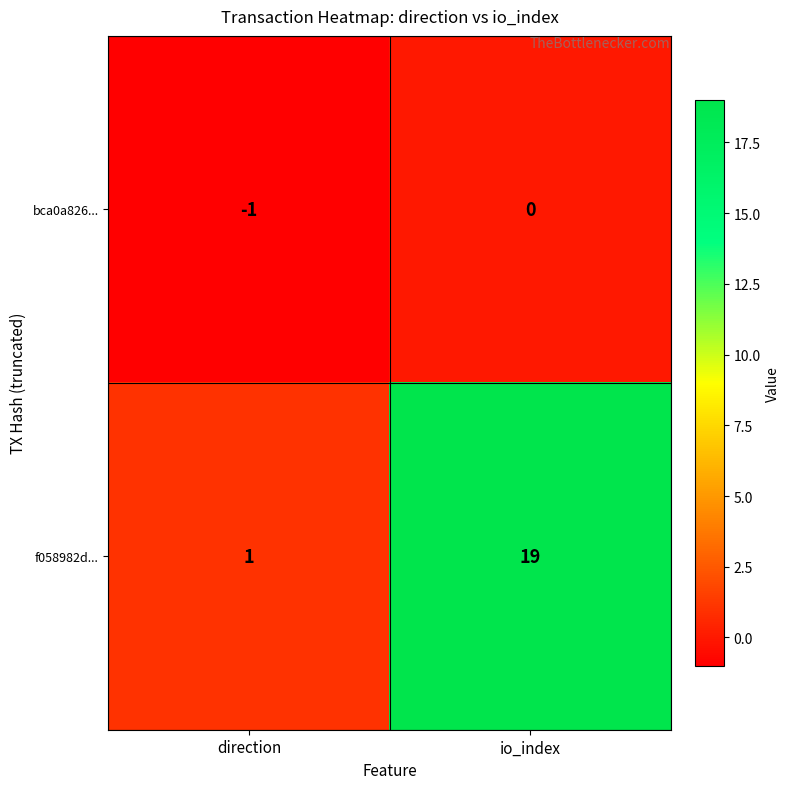

Is it true that bca0a826... equals -2 at direction?

False